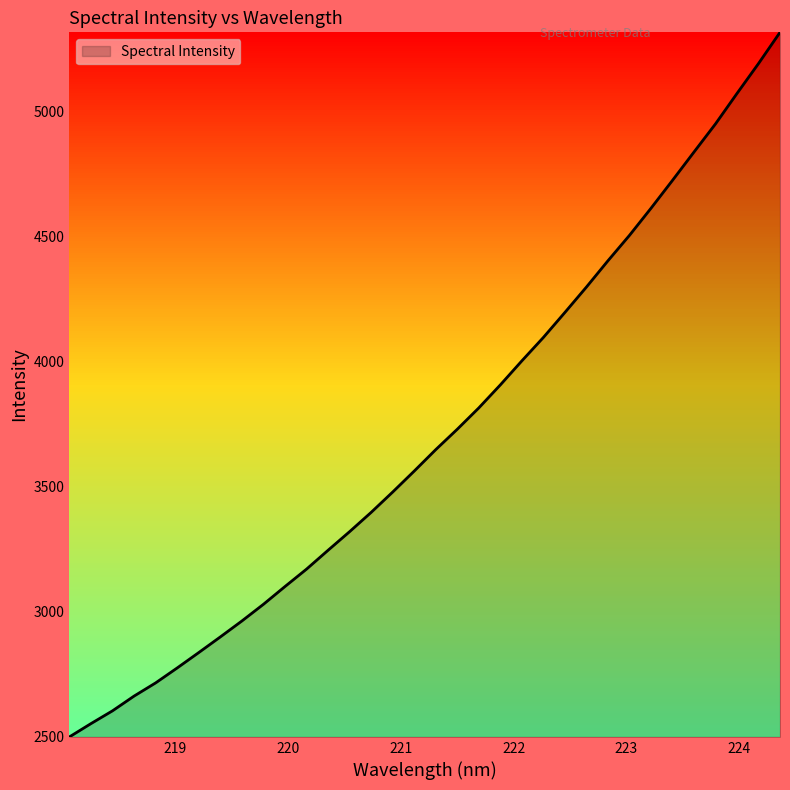

How many values are below 3646?

17